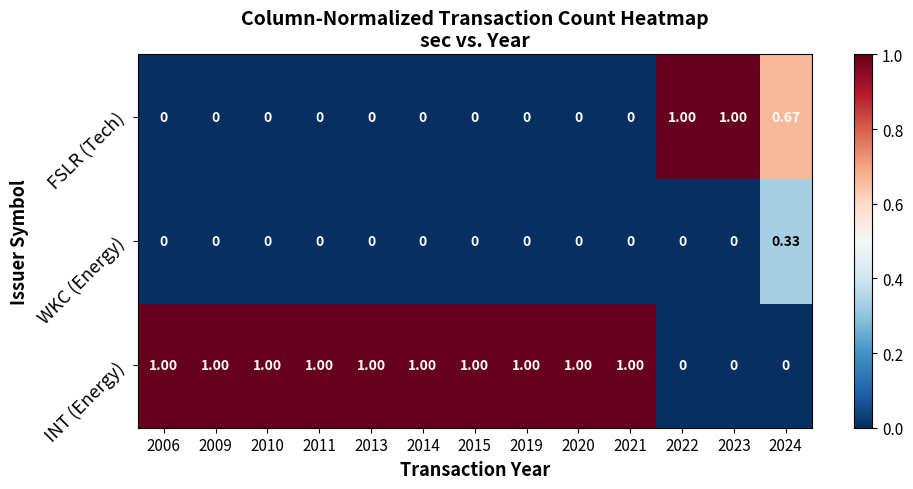

What is the total value across all series at 2020?

1.0